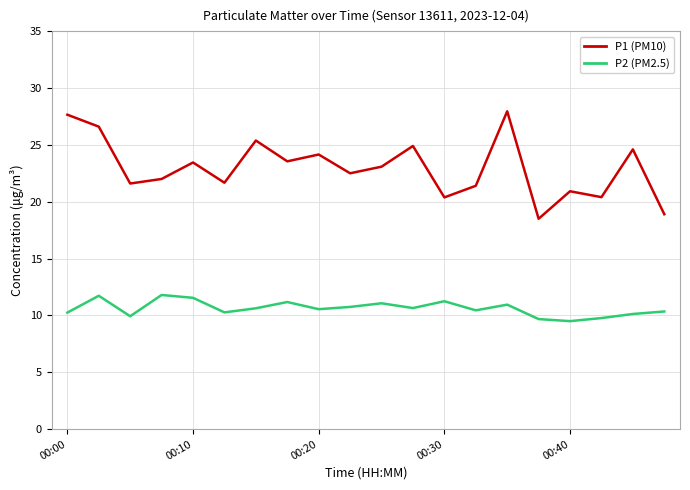

Which series has the widest spread of values?

P1 (PM10)